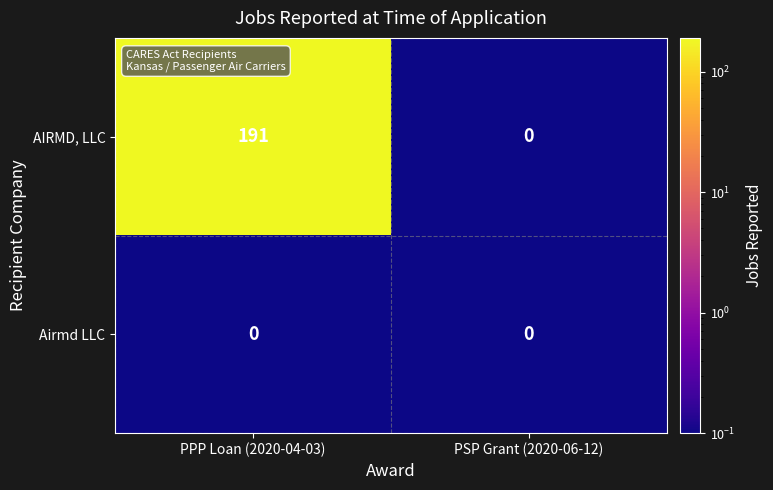

Reading left to right, transcribe all the data shown in this chart.

AIRMD, LLC: 191	0
Airmd LLC: 0	0